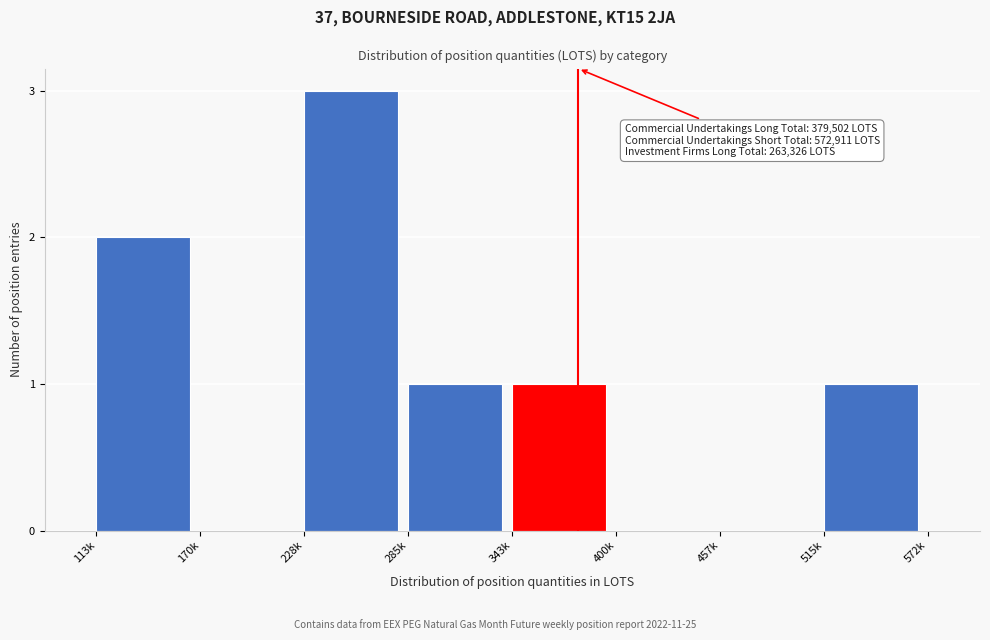

Reading left to right, what are all the values shown in this chart?

113k=2	170k=0	228k=3	285k=1	343k=1	400k=0	457k=0	515k=1